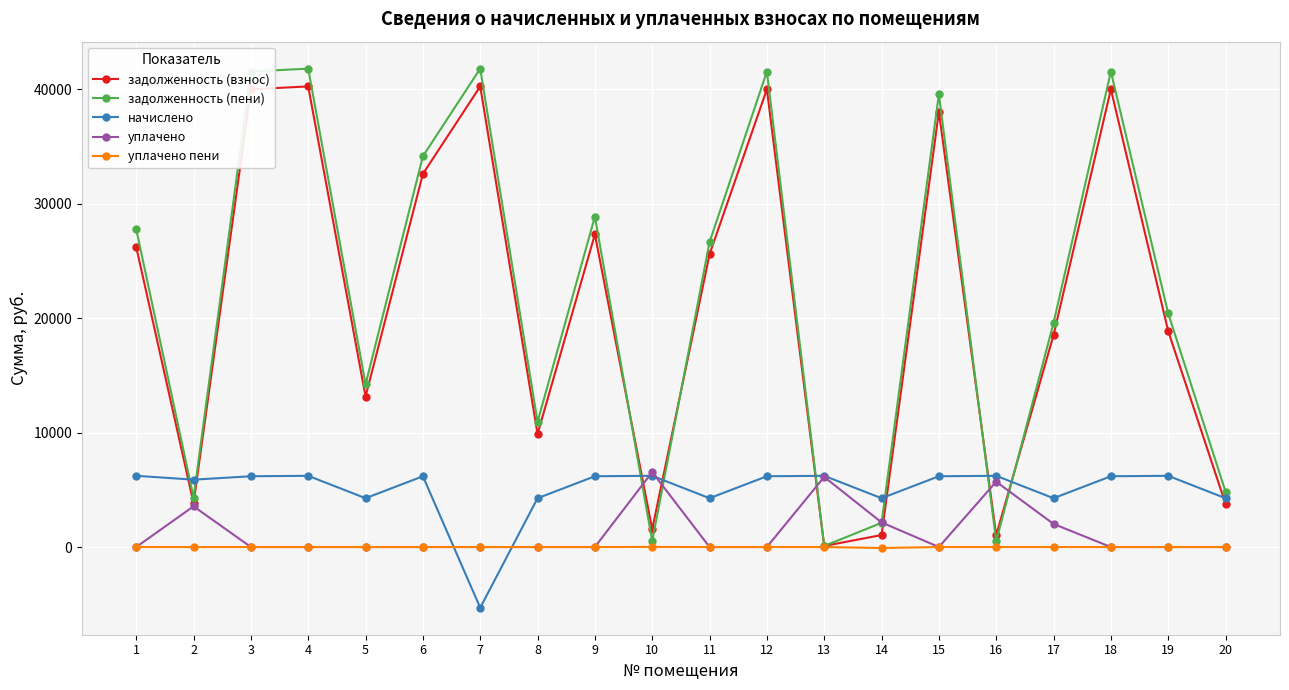

Between which two adjacent categories do начислено and задолженность (взнос) first intersect?

1 and 2